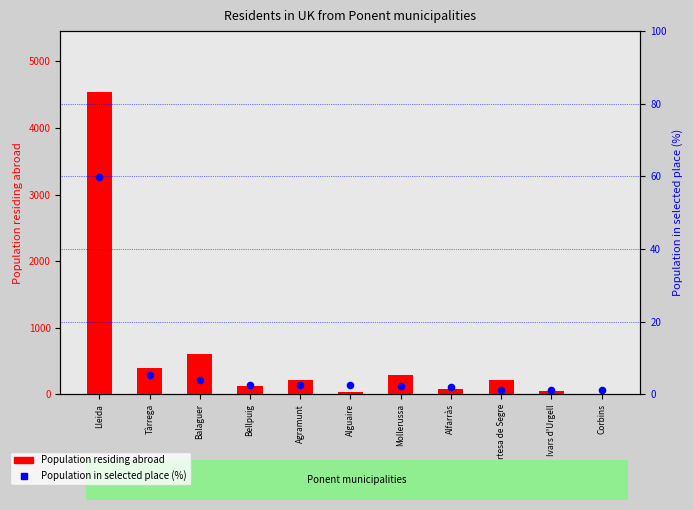

Which series contains the highest Y value?

Population residing abroad